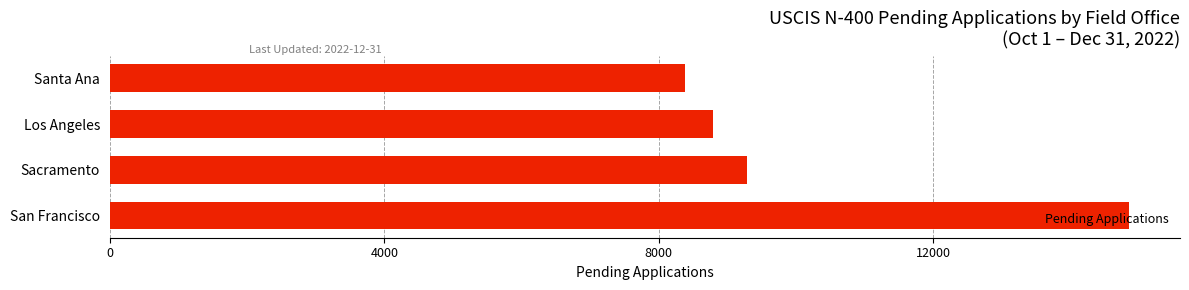

What is the maximum value shown in the chart?

14853